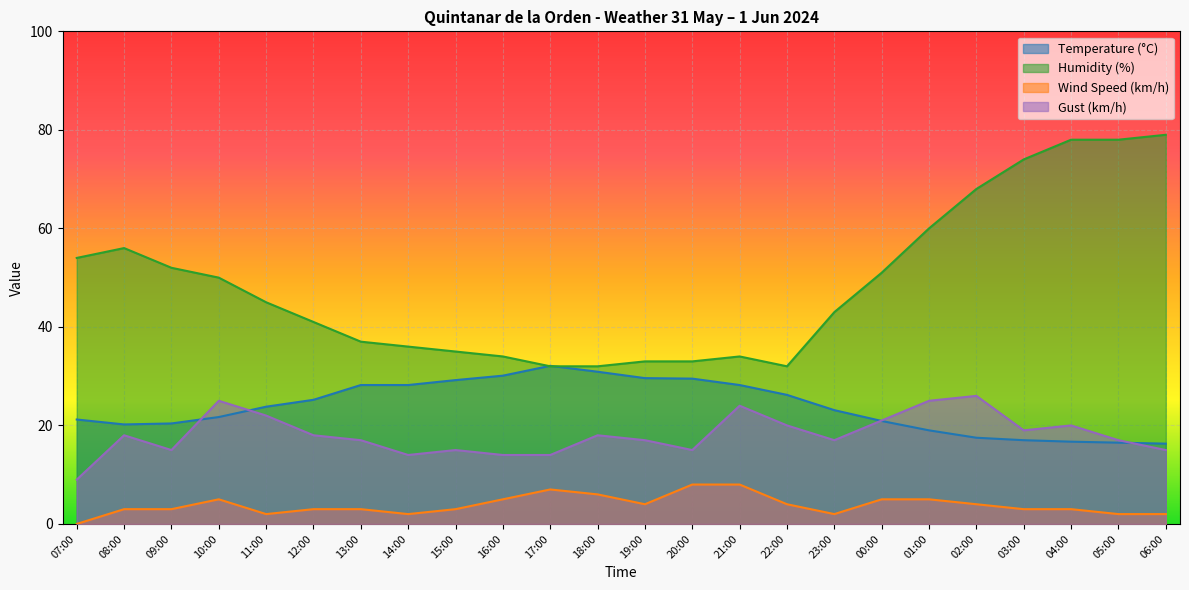

True or false: Temperature (°C) has a value of 16.4 at 21:00.

False